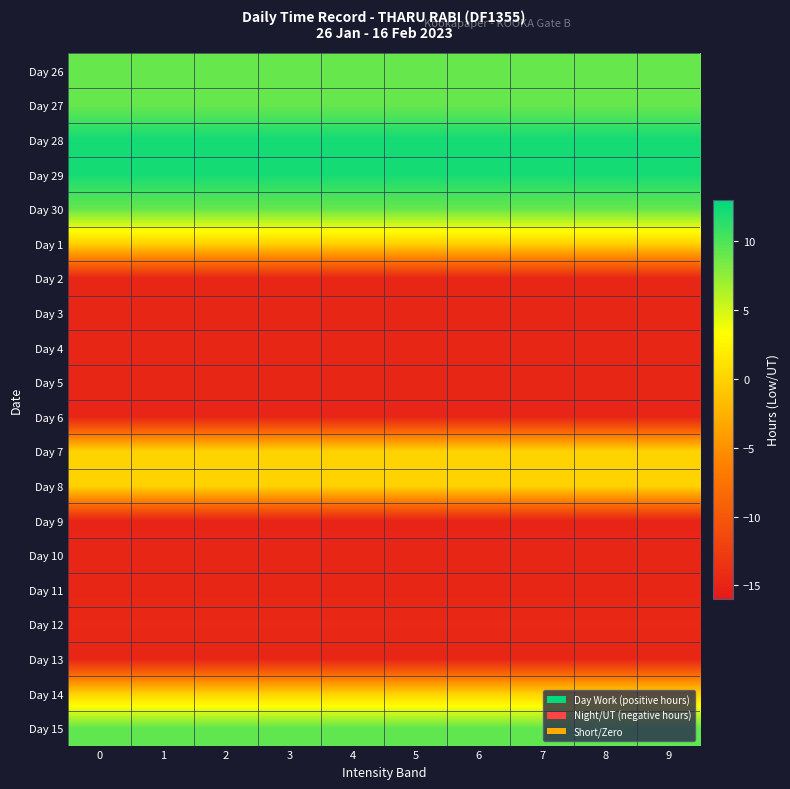

How many data points does each series have?

10